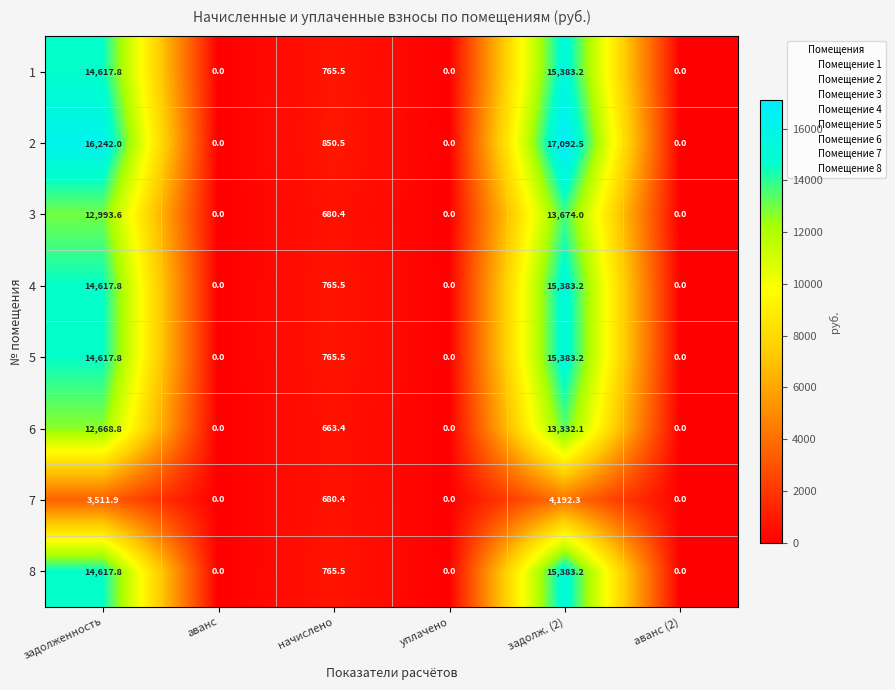

At which category does the chart reach its peak across all series?

задолж. (2)